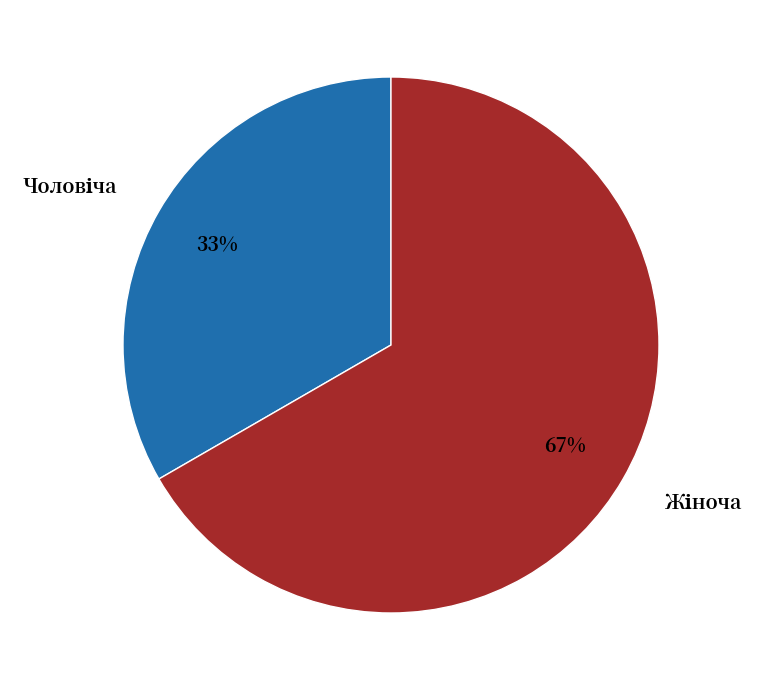

Is there a majority slice in this chart?

Yes